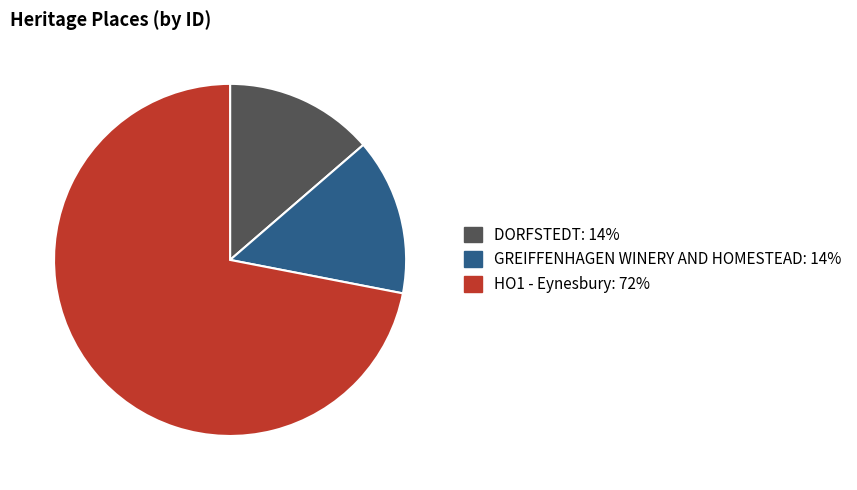

Is it true that DORFSTEDT is 24% of the pie?

False